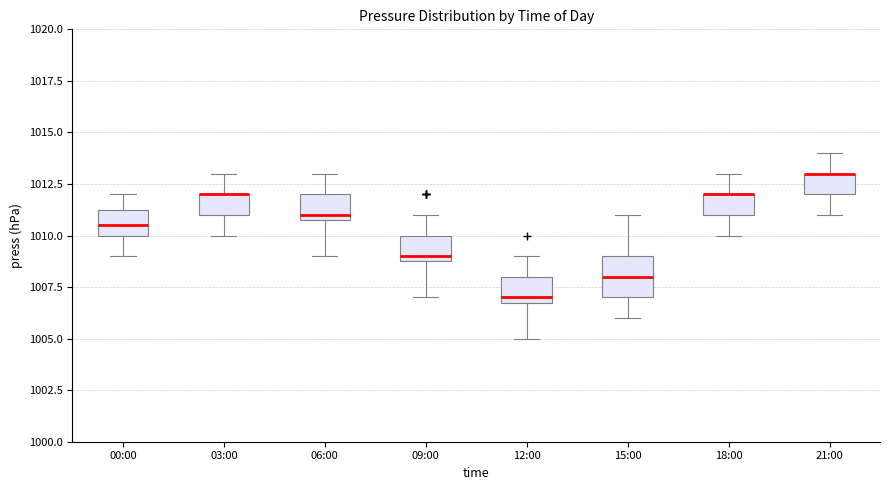

Where is the lower edge of the box for 12:00 on the y-axis? The values are not printed on the chart, so give them approximately, as read against the axis.

1007.0